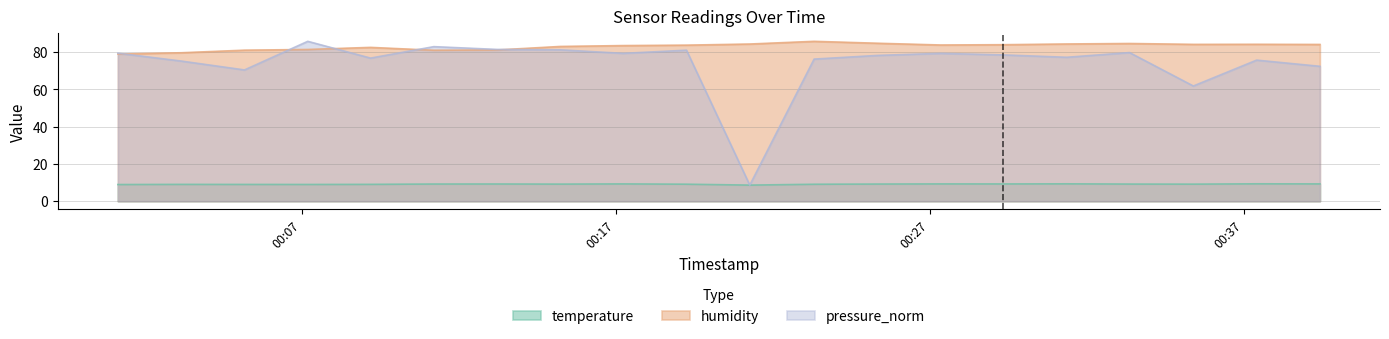

Rank the series at 2023-04-08T00:09:11 from highest to lowest value.

humidity, pressure_norm, temperature